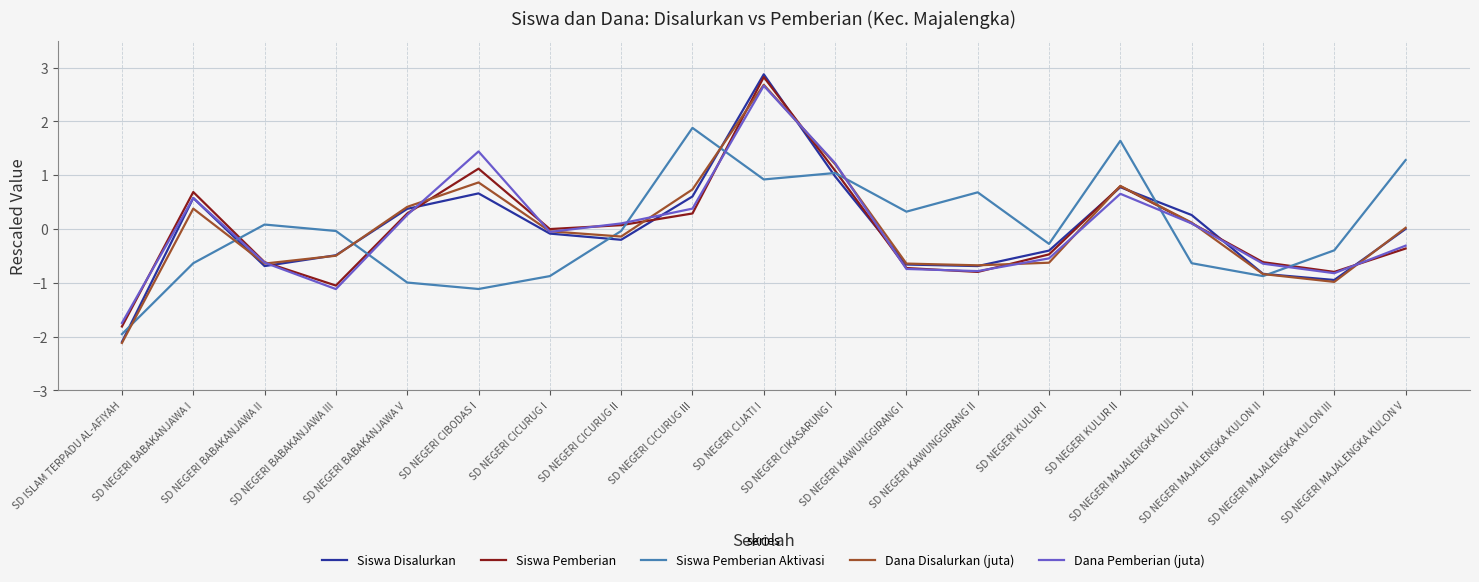

What is the maximum value for Siswa Pemberian Aktivasi?

1.9